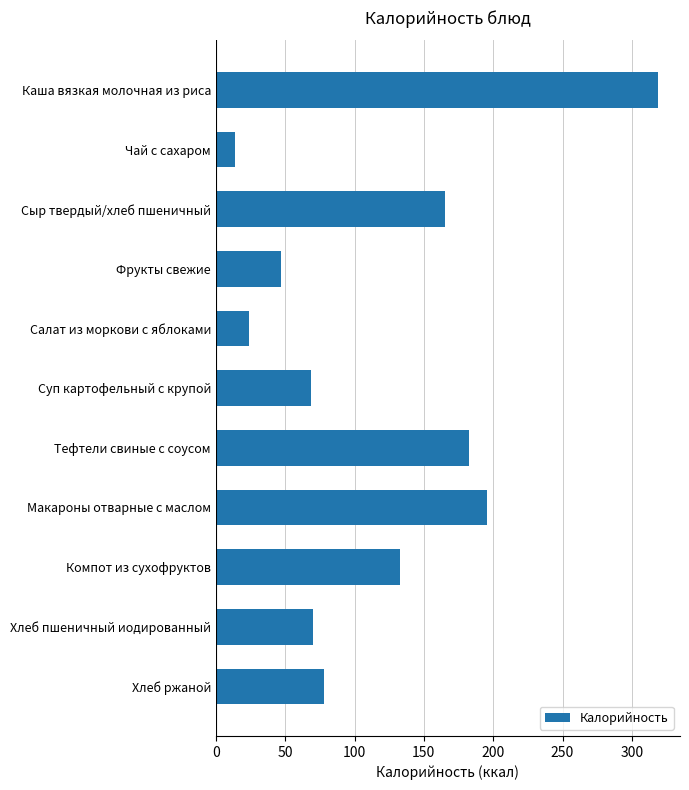

Does the chart contain stacked bars?

No